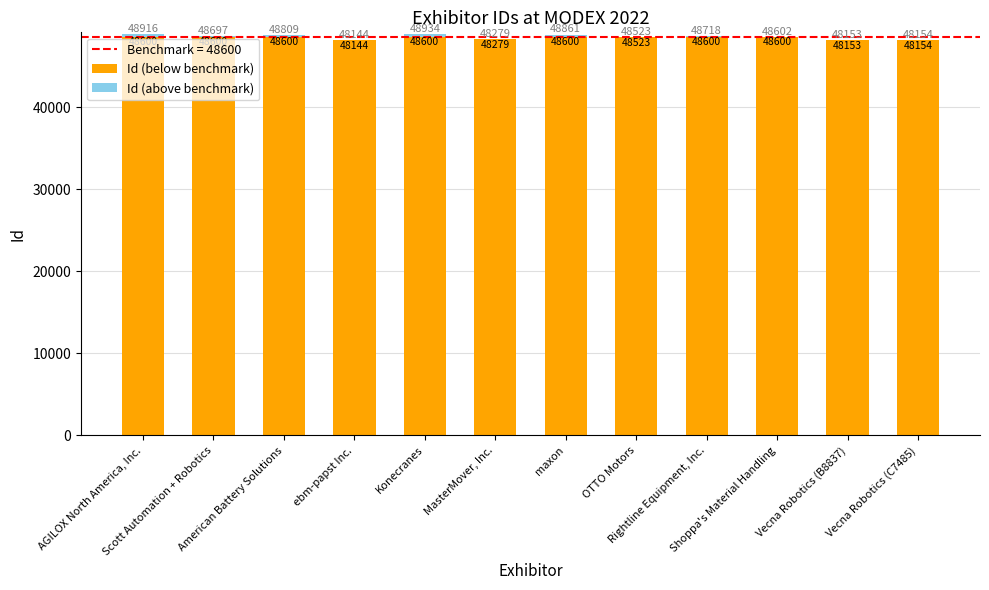

The value of Id (above benchmark) at Konecranes is 334. True or false?

True